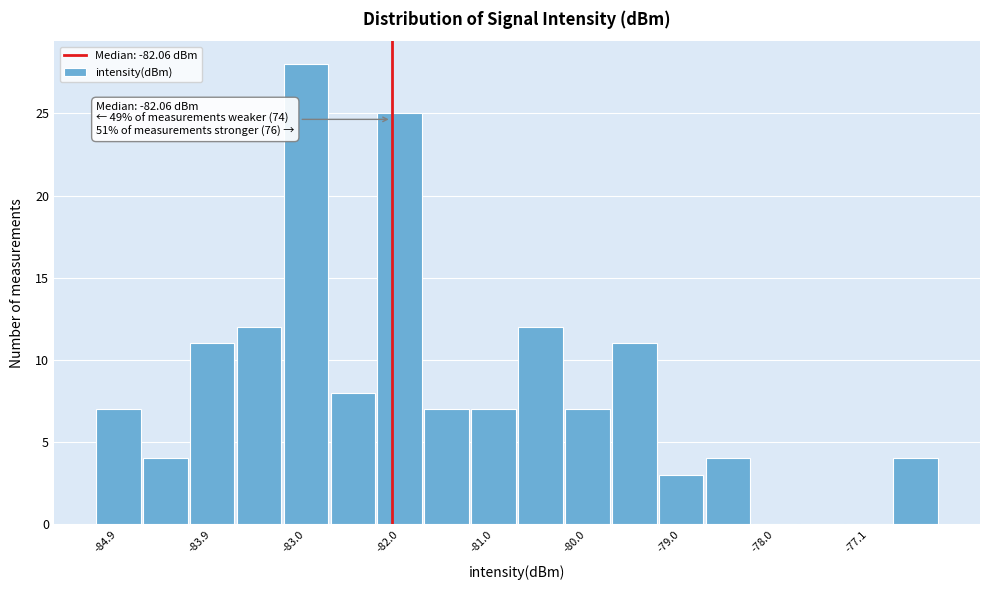

Which range on the x-axis has the tallest bar?

-83.2 to -82.7